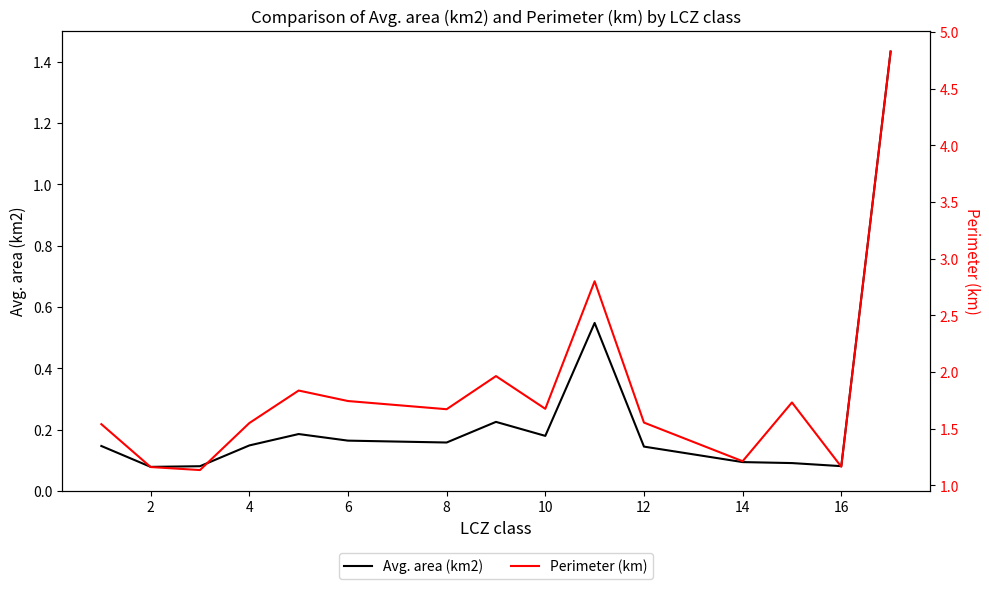

What is the value of the Avg. area (km2) point at the 1st from the left?

0.1